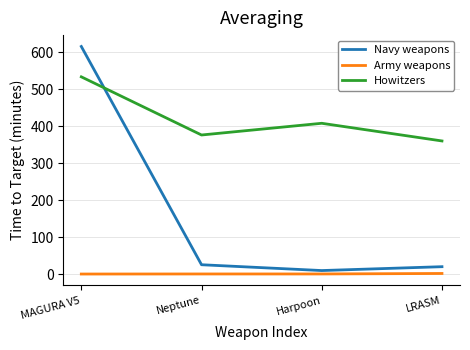

What are all the series names shown in the legend?

Navy weapons, Army weapons, Howitzers